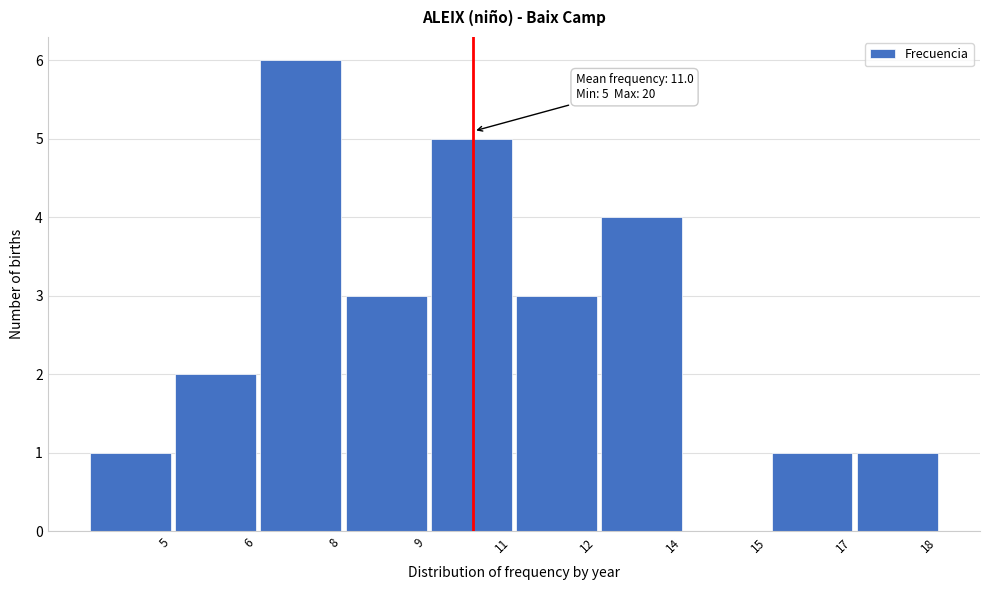

Reading right to left, list all the values displayed in this chart.

18=1	17=1	15=0	14=4	12=3	11=5	9=3	8=6	6=2	5=1